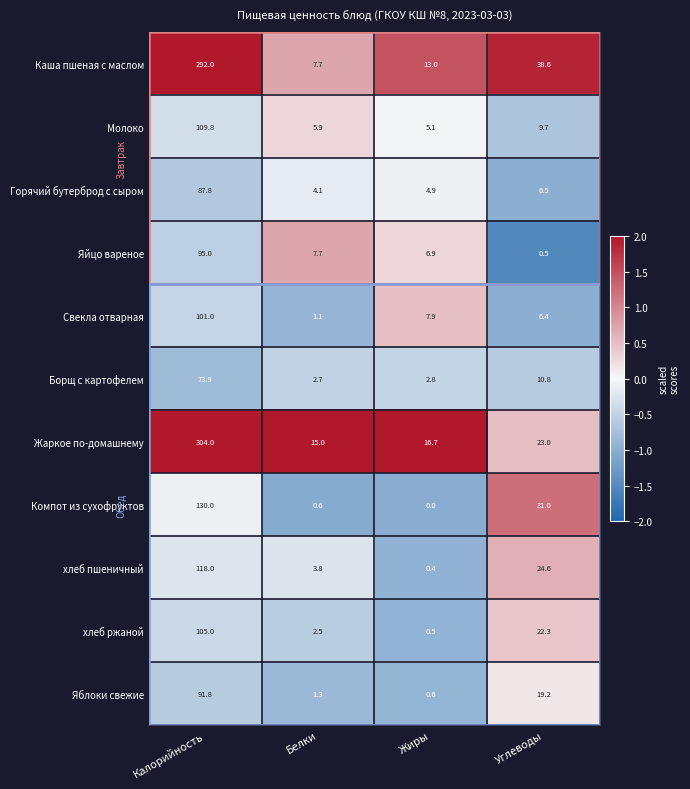

At which label does Яйцо вареное reach its peak?

Калорийность